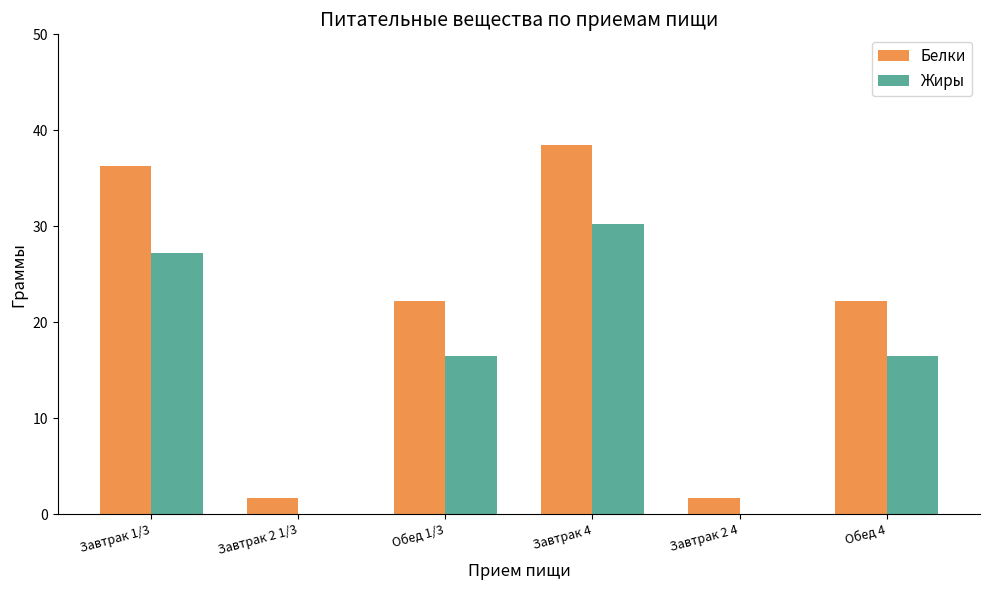

Which series has the largest total across all categories?

Белки